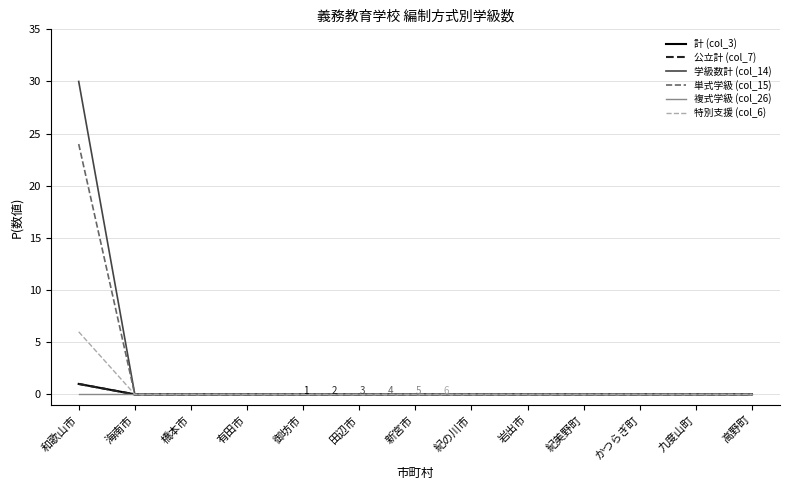

Does the chart have visible grid lines?

Yes